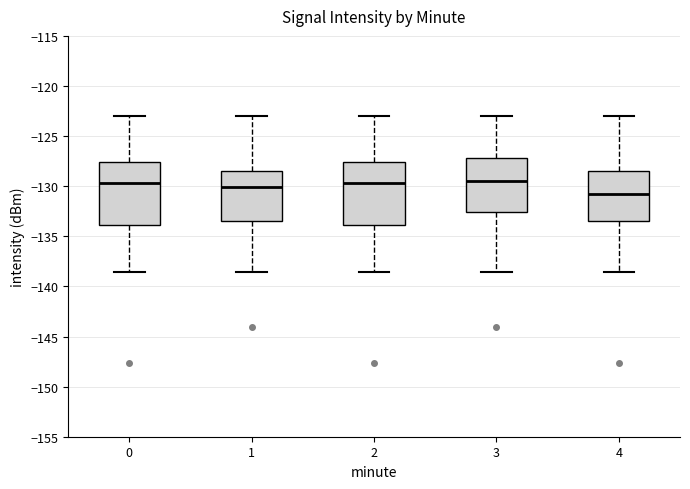

Reading left to right, transcribe this box plot: for each box, give where its median line is, the range the box spans, and where its two whiskers end, as read against the y-axis. The values are not printed on the chart, so give them approximately, as read against the axis.

0: median -129.5, box -134.0 to -127.5, whiskers -138.5 to -123.0
1: median -130.0, box -133.5 to -128.5, whiskers -138.5 to -123.0
2: median -129.5, box -134.0 to -127.5, whiskers -138.5 to -123.0
3: median -129.5, box -132.5 to -127.0, whiskers -138.5 to -123.0
4: median -130.5, box -133.5 to -128.5, whiskers -138.5 to -123.0